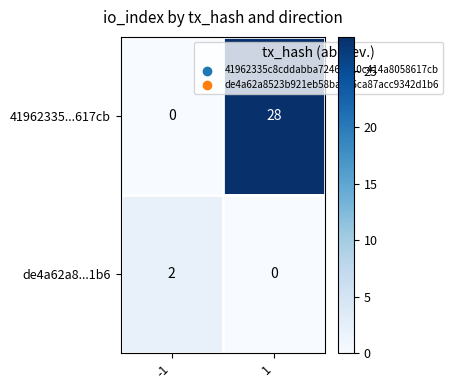

True or false: 41962335...617cb has a value of 0 at -1.

True